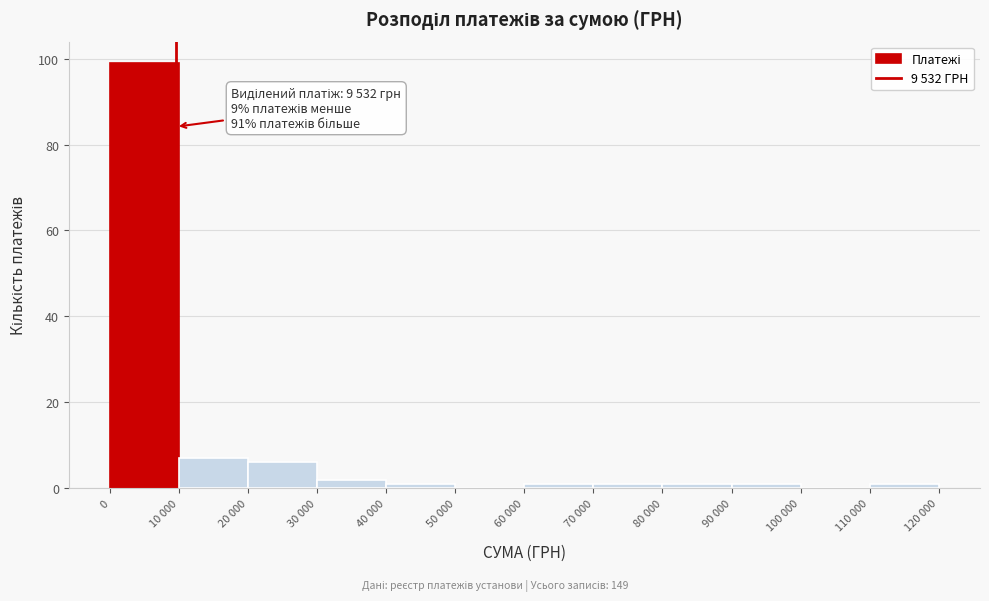

Reading right to left, transcribe all the data shown in this chart.

110 000=1	100 000=0	90 000=1	80 000=1	70 000=1	60 000=1	50 000=0	40 000=1	30 000=2	20 000=6	10 000=7	0=99